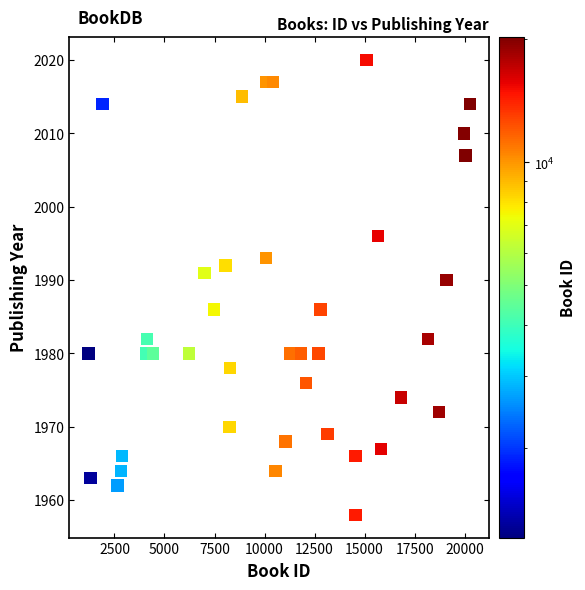

What Y value in the scatter plot is closest to 1989?

1990